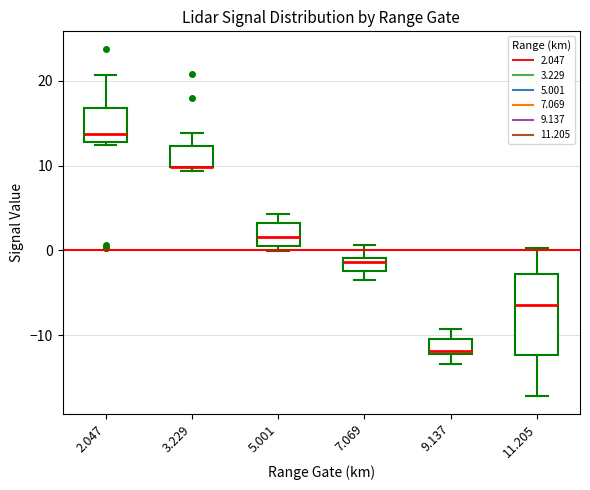

Where does the median line of the box at x = 2.047 sit on the y-axis? The values are not printed on the chart, so give them approximately, as read against the axis.

14